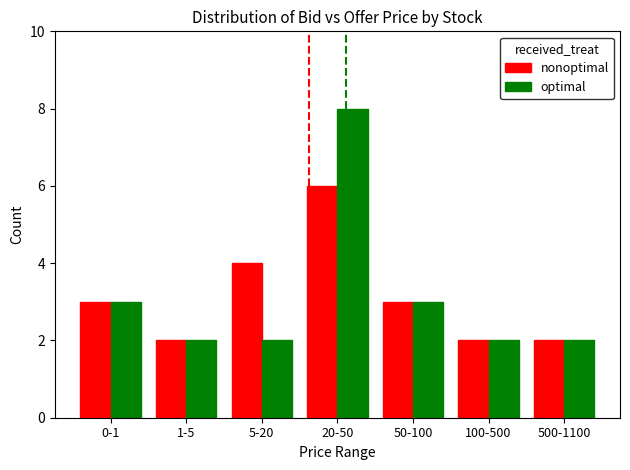

Which series has the widest spread of values?

optimal